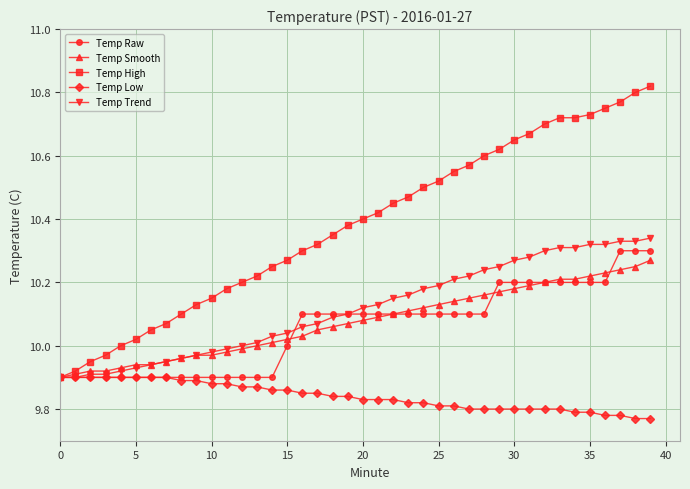

Which series has the largest total across all categories?

Temp High